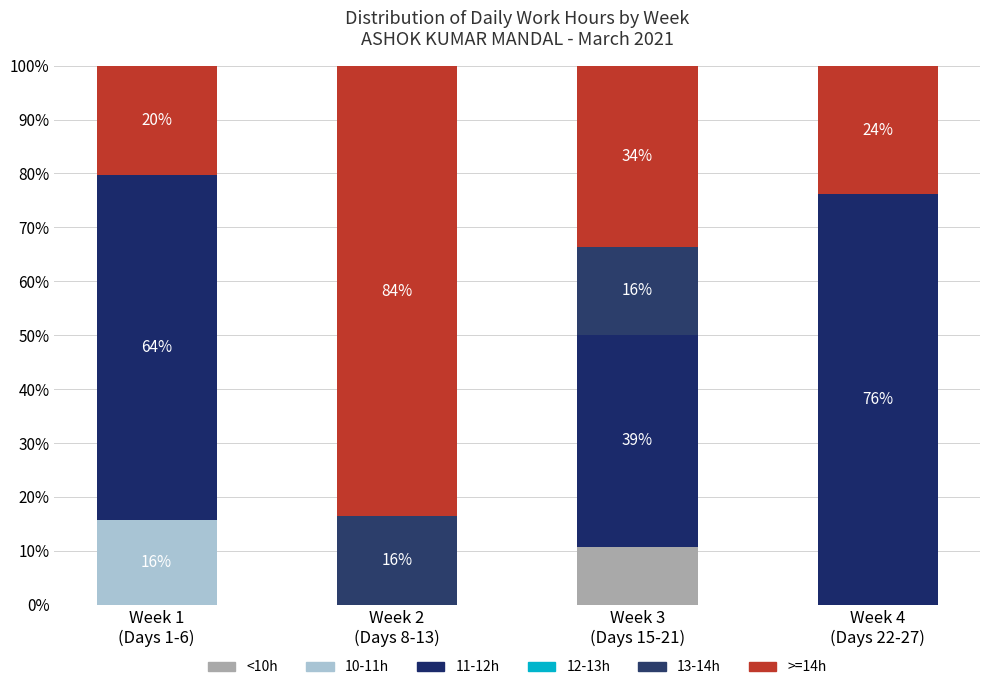

Are the bars horizontal?

No